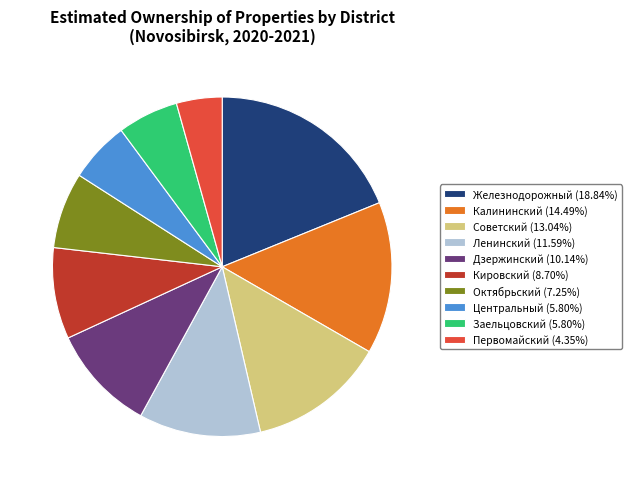

What is the ratio of the value at Октябрьский (7.25%) to the value at Кировский (8.70%)?

0.8